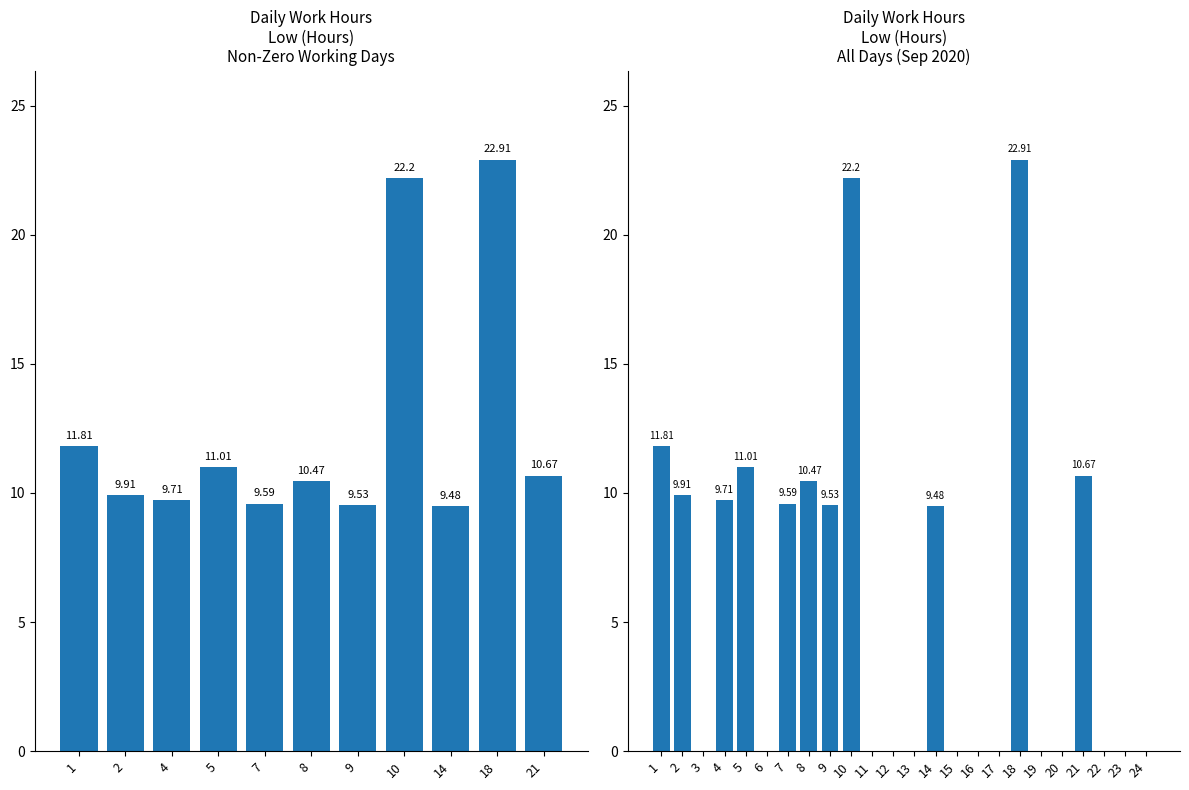

What is the label of the 23rd bar from the right?

2